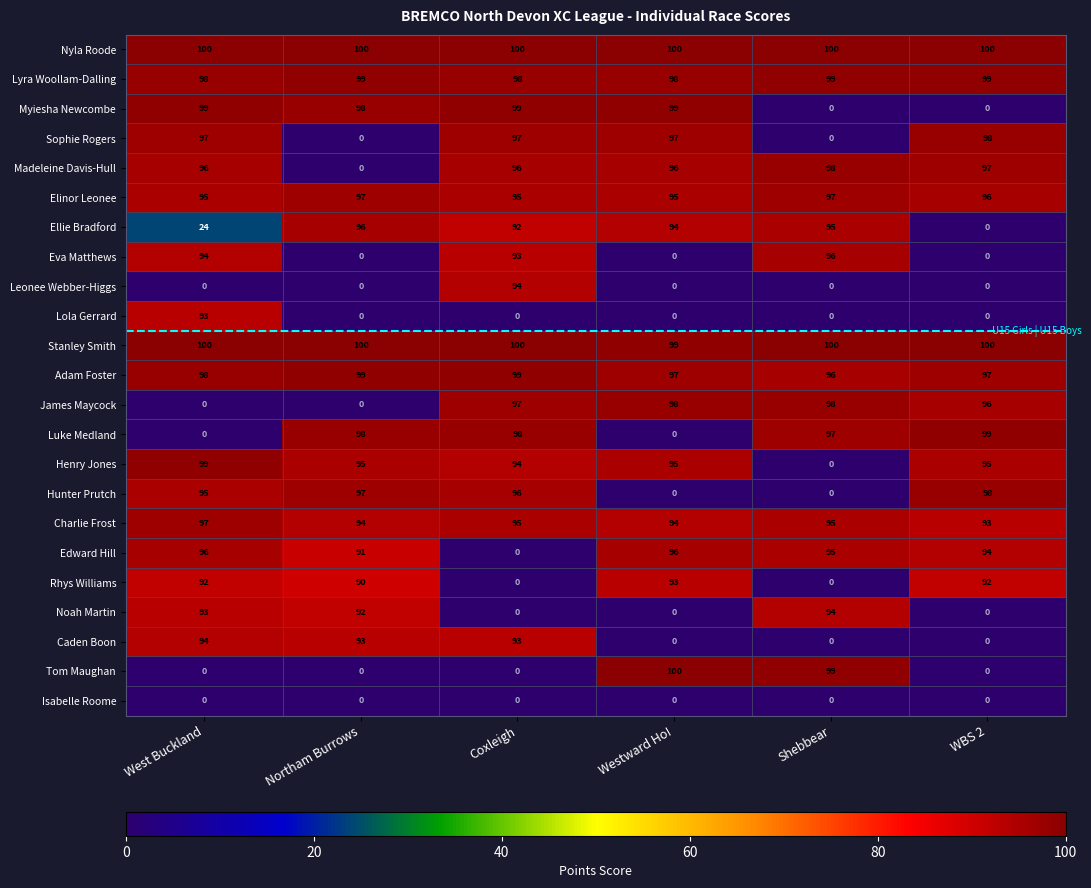

Is it true that Noah Martin equals 36 at West Buckland?

False